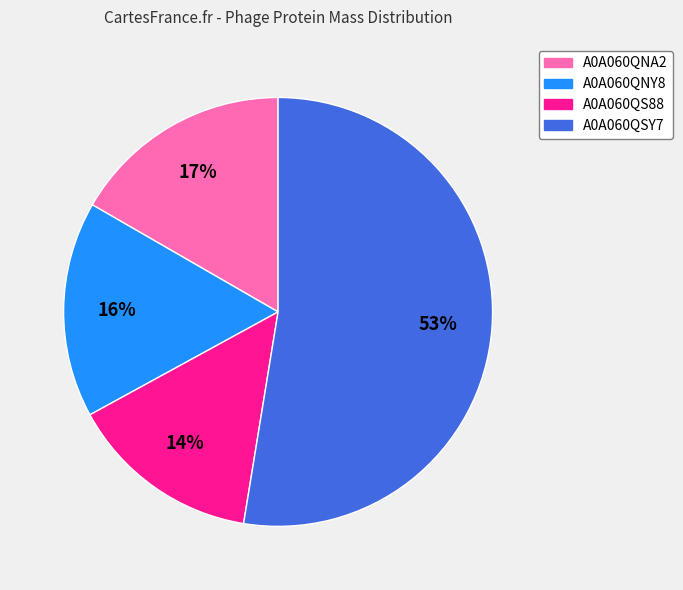

Count the number of slices in the pie.

4